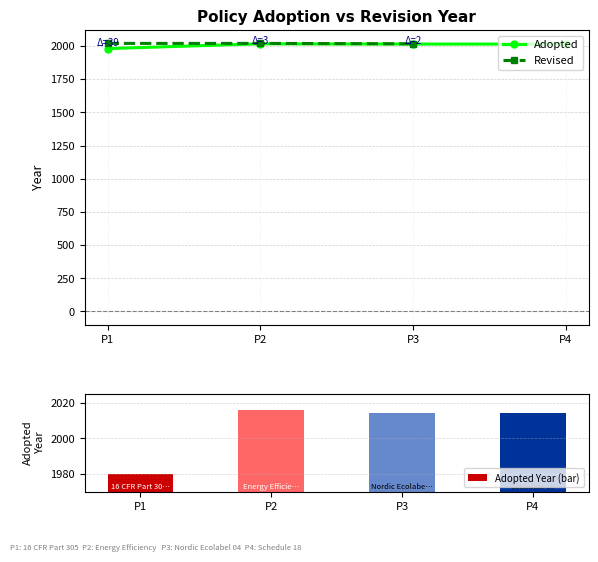

Rank the categories by Adopted Year (bar) value from highest to lowest.

P2, P3, P4, P1